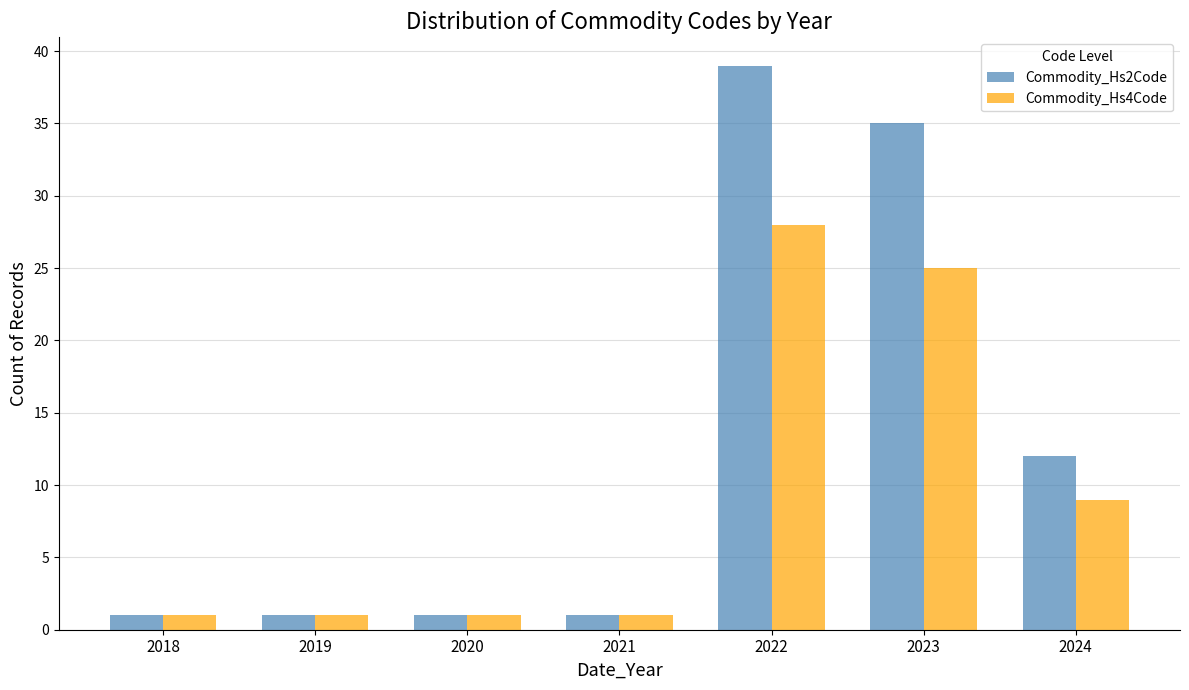

At which label is Commodity_Hs2Code closest to 20?

2024